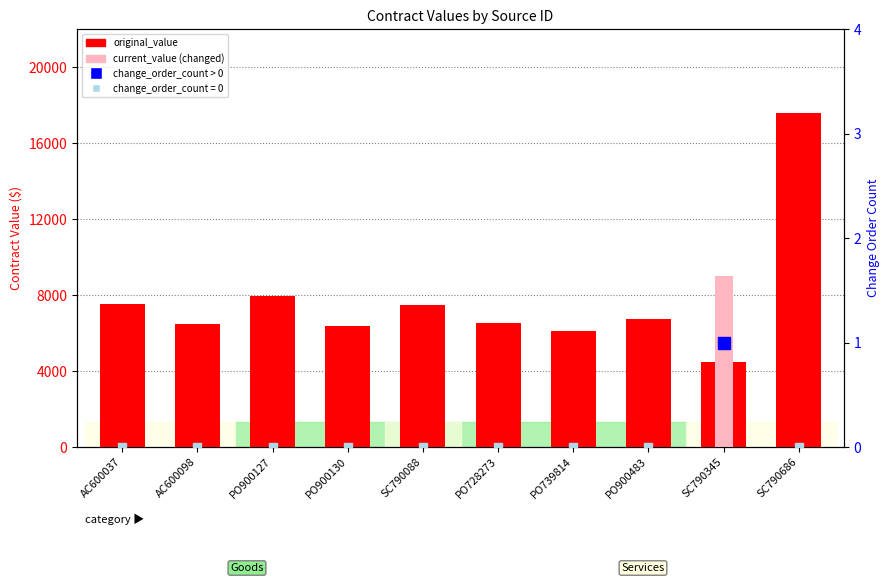

Which has a higher value, SC790686 or AC600037?

SC790686